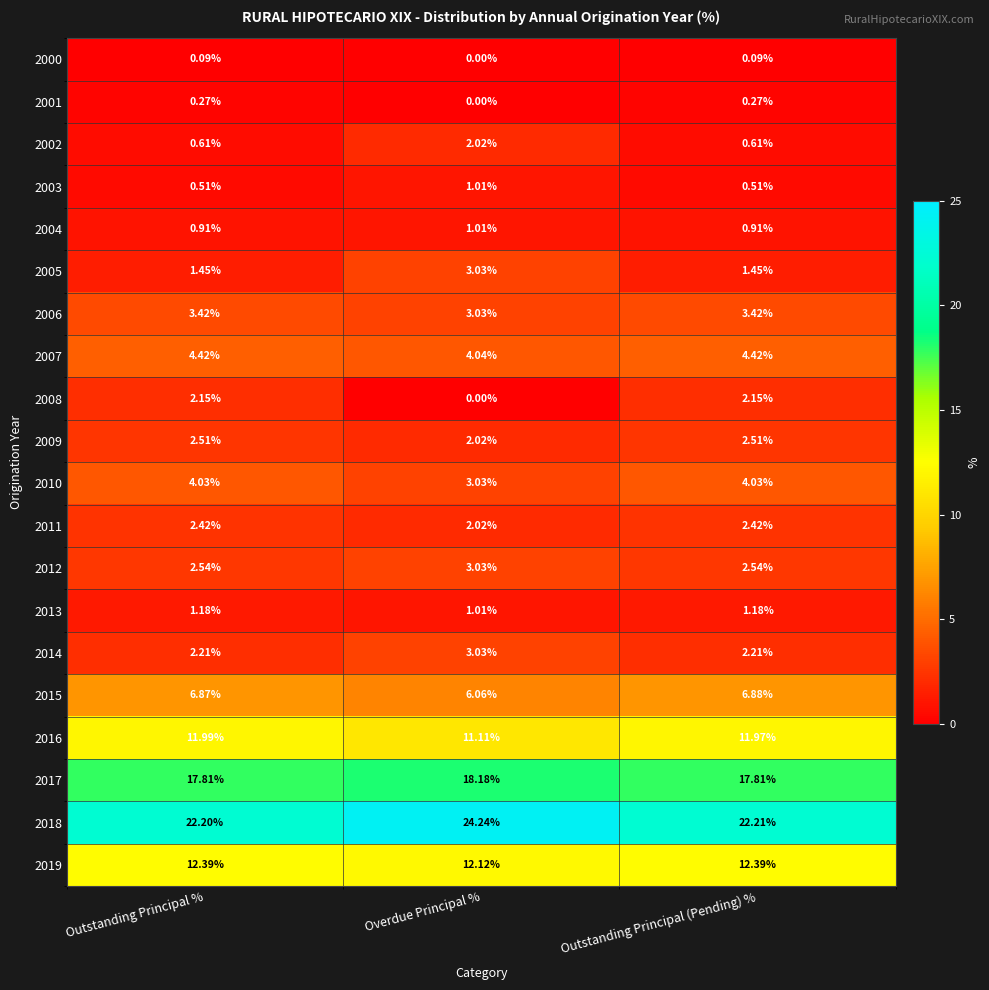

What is the spread (max minus min) of values at Outstanding Principal (Pending) %?

22.1